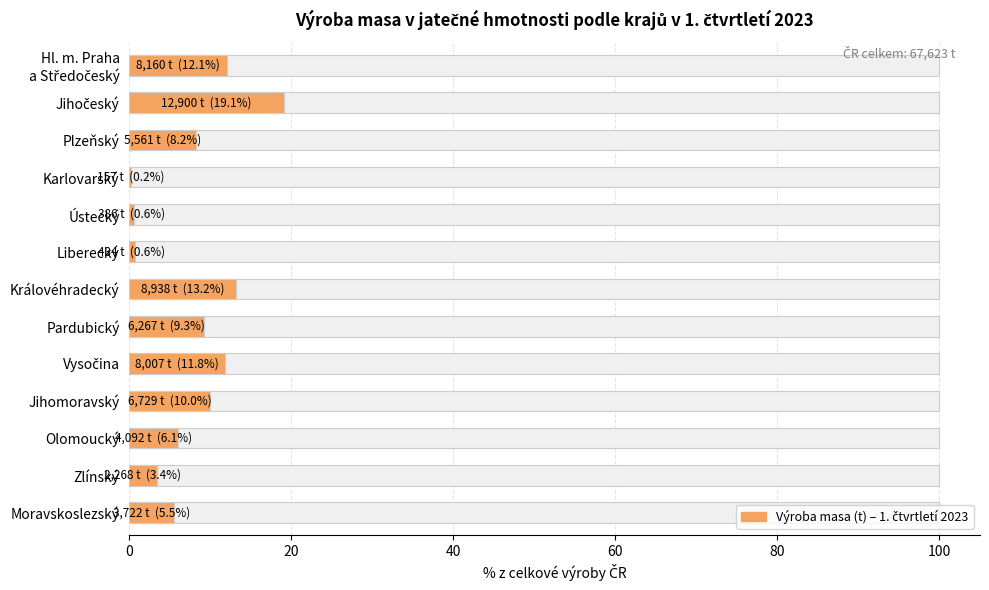

What is the value of the 4th bar from the left?

0.2